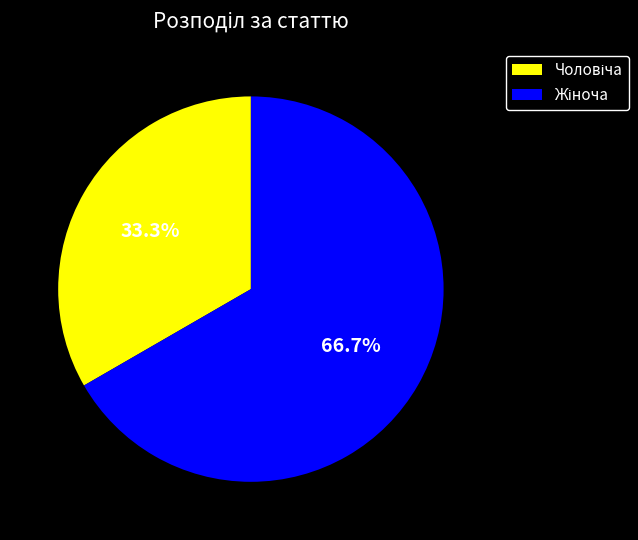

Is there a majority slice in this chart?

Yes